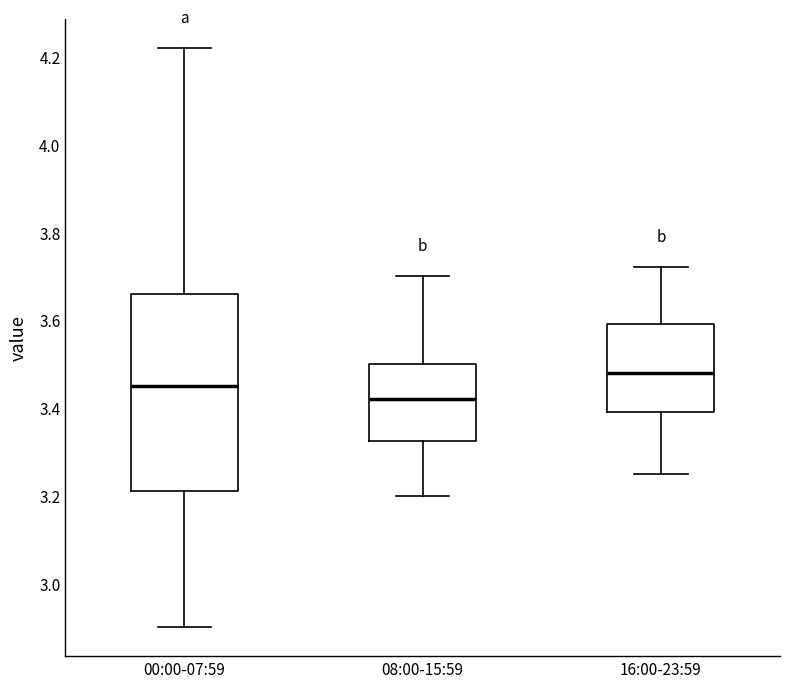

Reading left to right, read every box against the y-axis: the position of its median line, the range the box covers, and the ends of its whiskers. The values are not printed on the chart, so give them approximately, as read against the axis.

00:00-07:59: median 3.46, box 3.22 to 3.66, whiskers 2.90 to 4.22
08:00-15:59: median 3.42, box 3.32 to 3.50, whiskers 3.20 to 3.70
16:00-23:59: median 3.48, box 3.40 to 3.60, whiskers 3.26 to 3.72